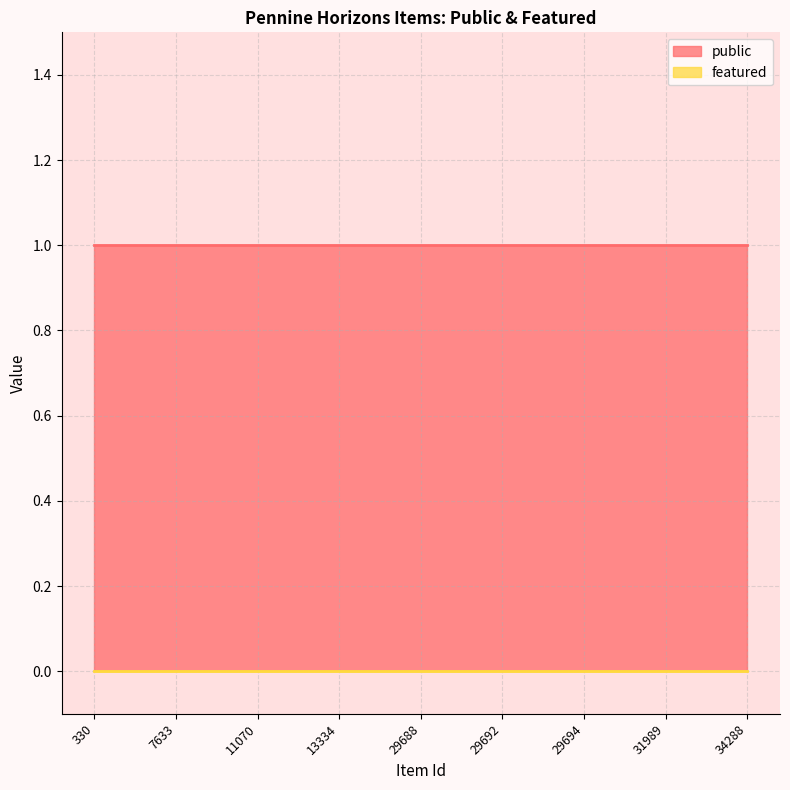

What is the total value across all series at 330?

1